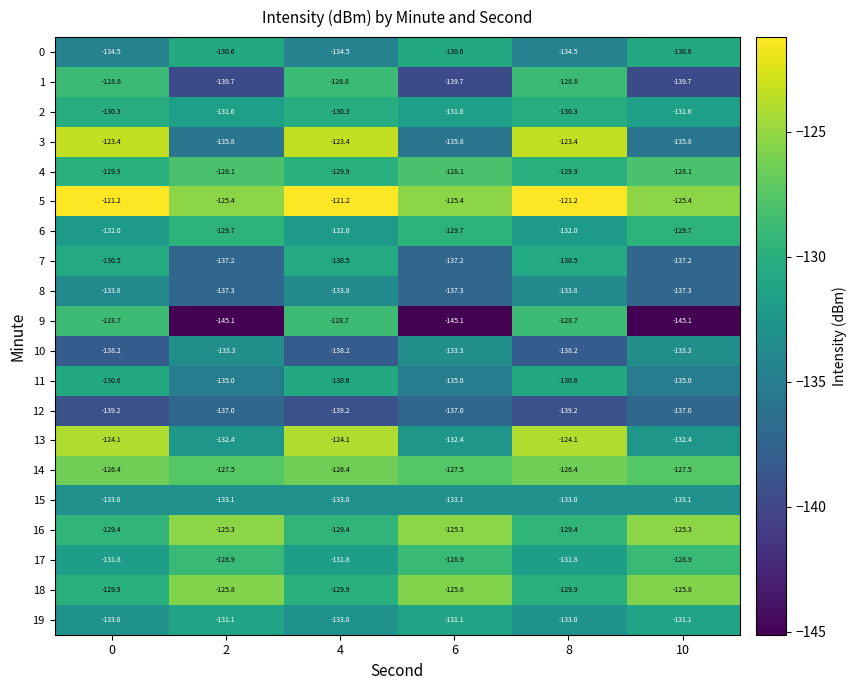

The 4 series shows -83.8 at 4. True or false?

False